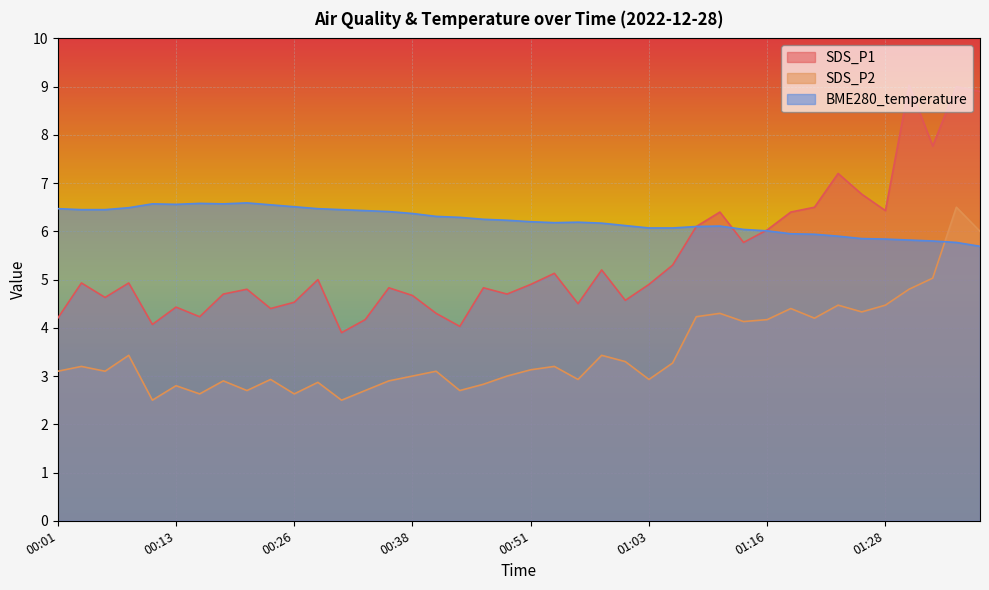

Rank the series at 00:38 from lowest to highest value.

SDS_P2, SDS_P1, BME280_temperature